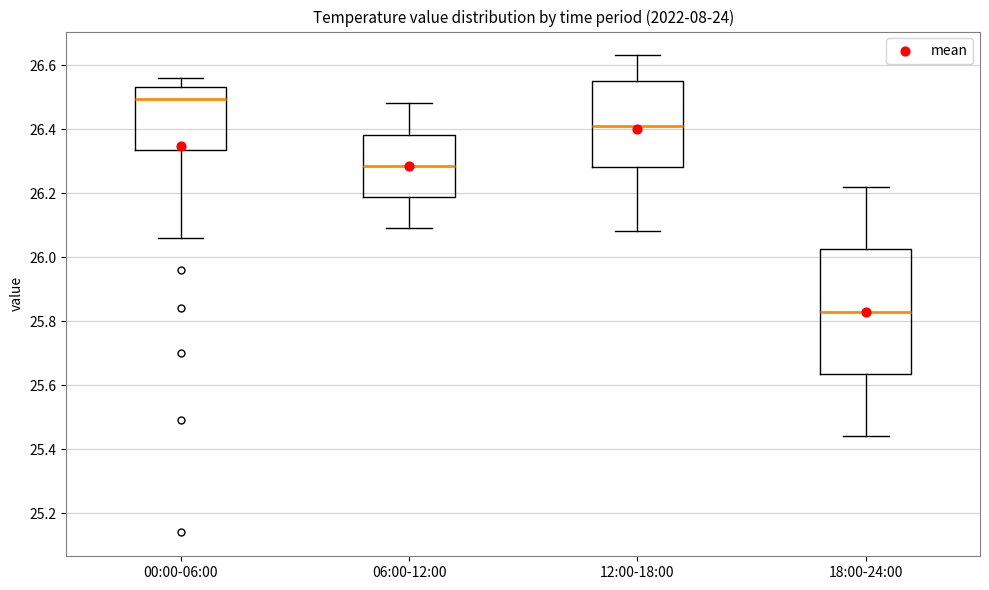

Which box's median line is the highest?

00:00-06:00